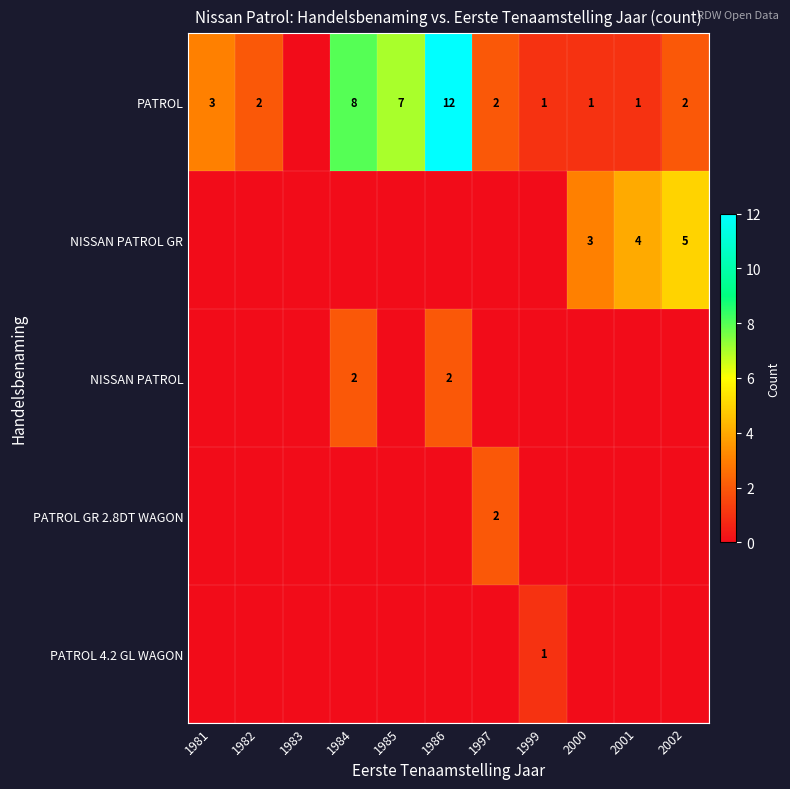

The PATROL series shows 3 at 1986. True or false?

False